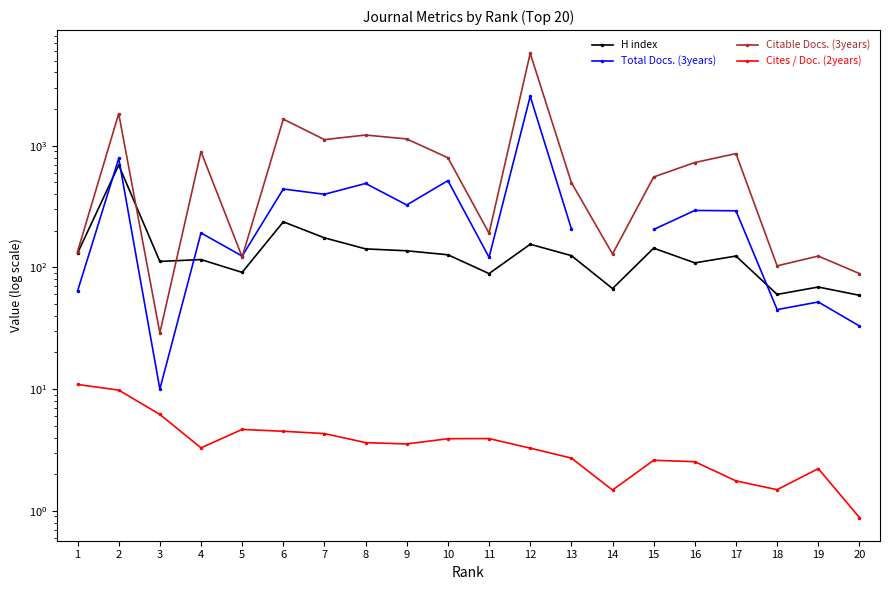

True or false: Cites / Doc. (2years) and Citable Docs. (3years) cross at least once.

False